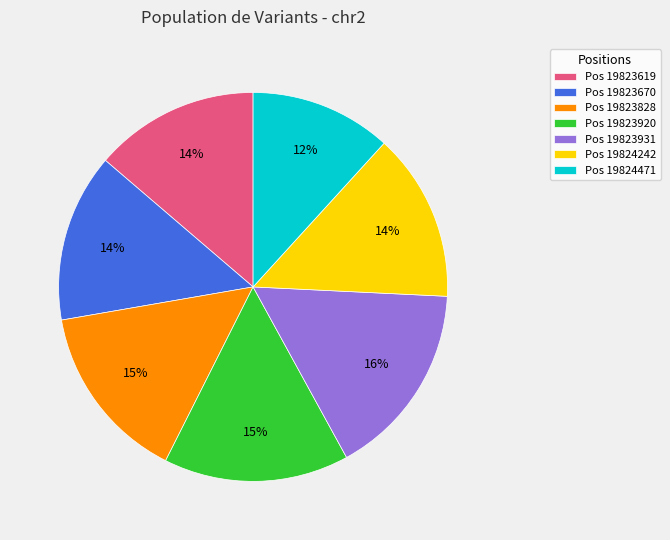

Is the sum of Pos 19823828 and Pos 19823670 greater than half?

No